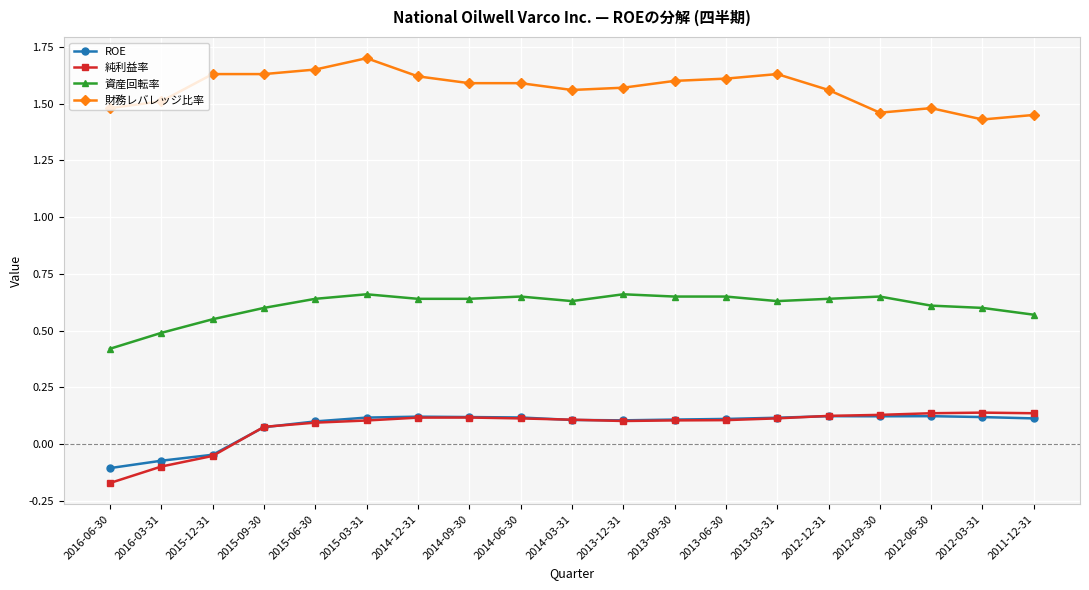

Count the 資産回転率 values in the range 0 to 1.

19